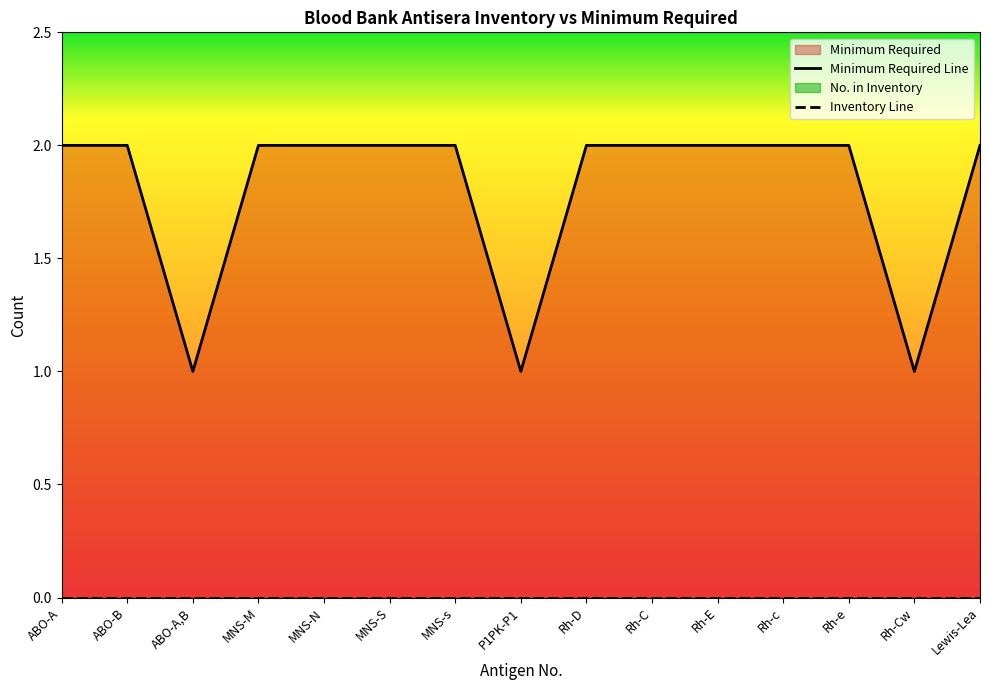

Which has a higher value, MNS-N or Rh-C?

MNS-N